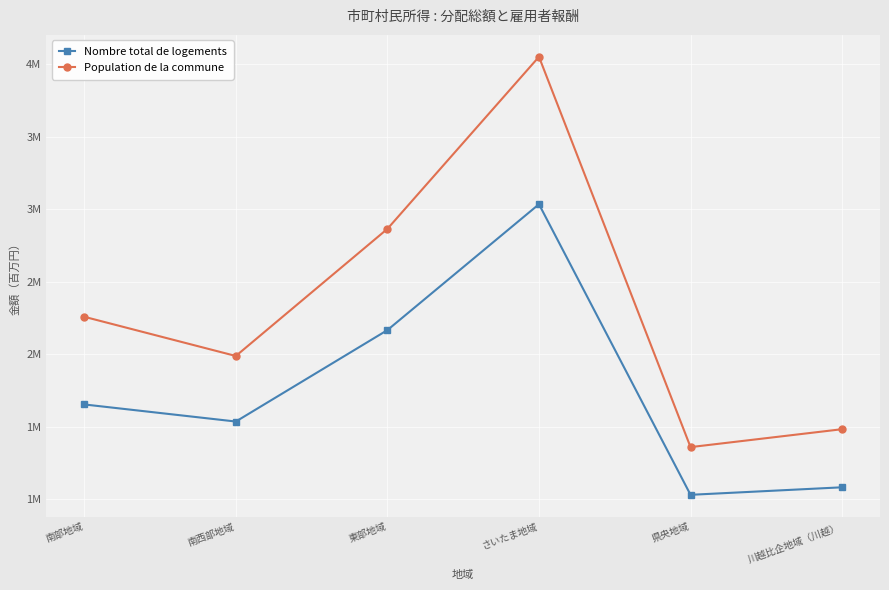

Where is the first local minimum for Nombre total de logements?

南西部地域